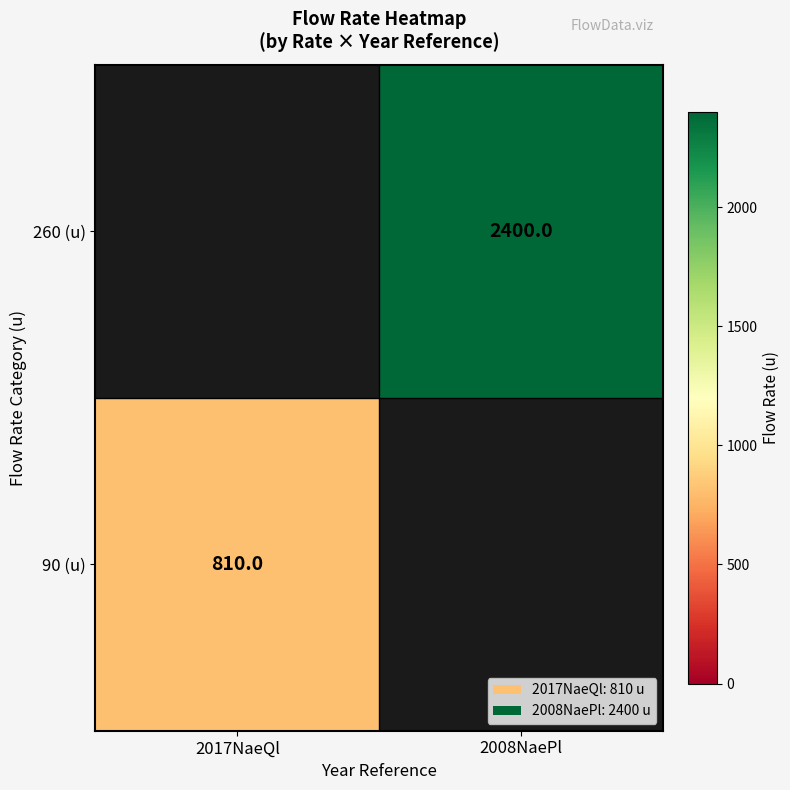

The 90 (u) series shows 810 at 2017NaeQl. True or false?

True